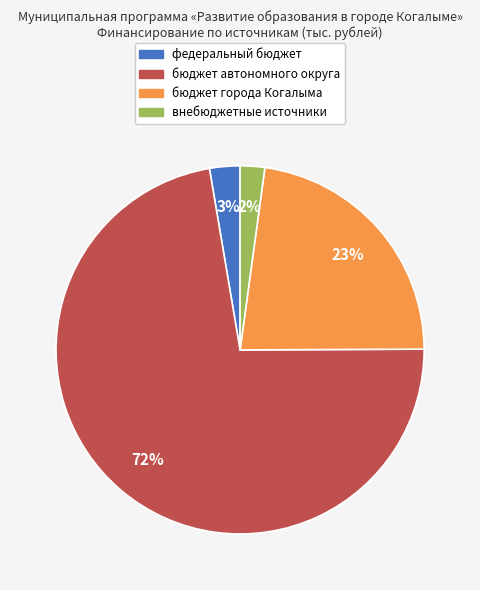

Which category accounts for the majority?

бюджет автономного округа